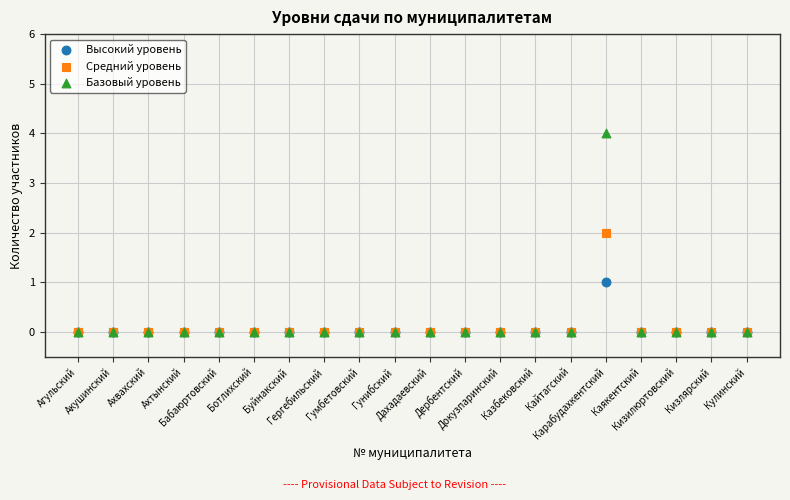

What are all the series names shown in the legend?

Высокий уровень, Средний уровень, Базовый уровень